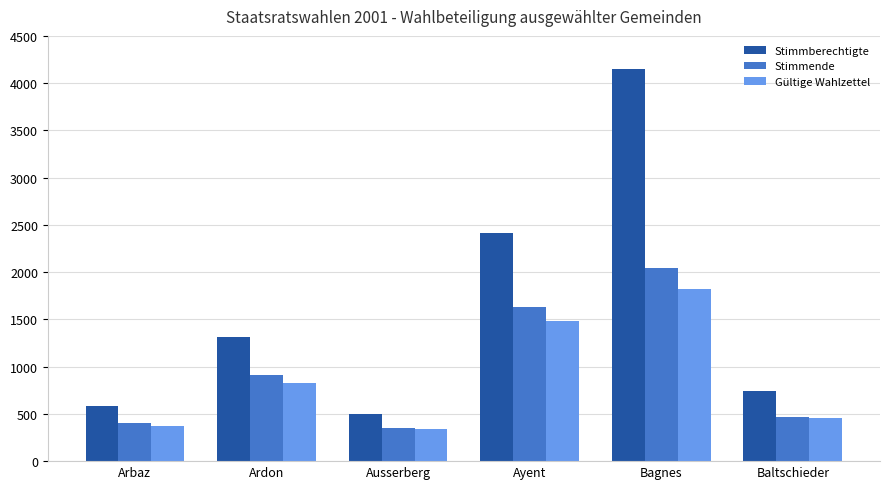

What is the difference between the Stimmende values at Arbaz and Baltschieder?

66